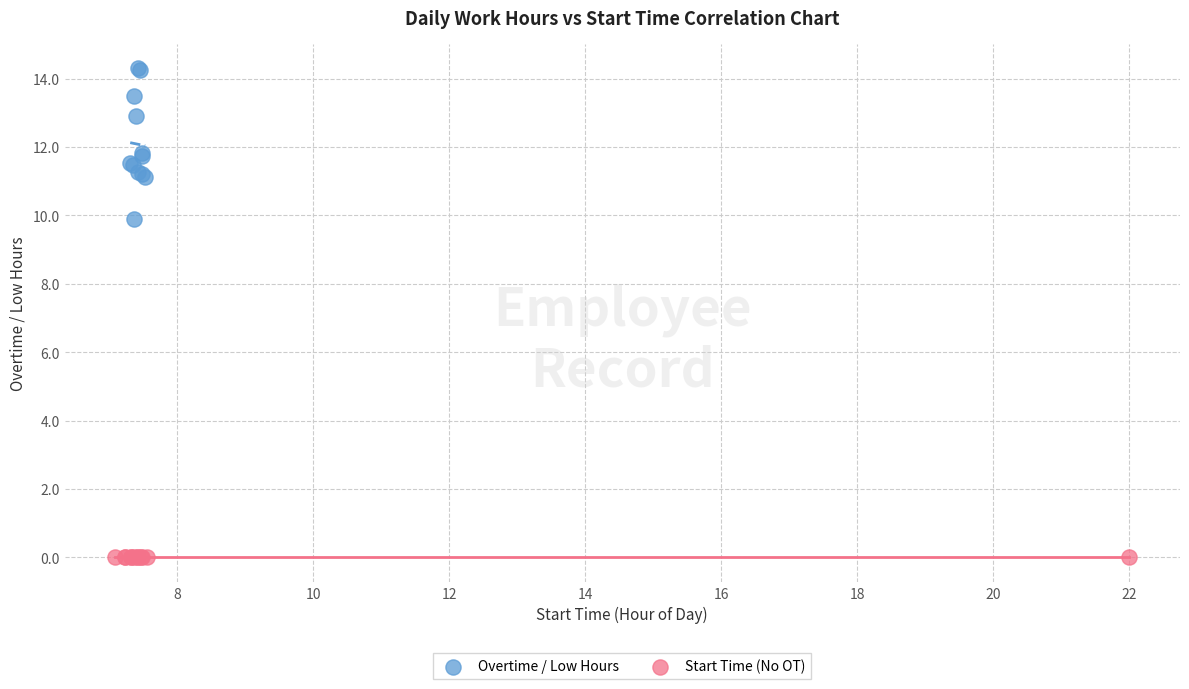

Which series reaches the minimum Y coordinate?

Start Time (No OT)